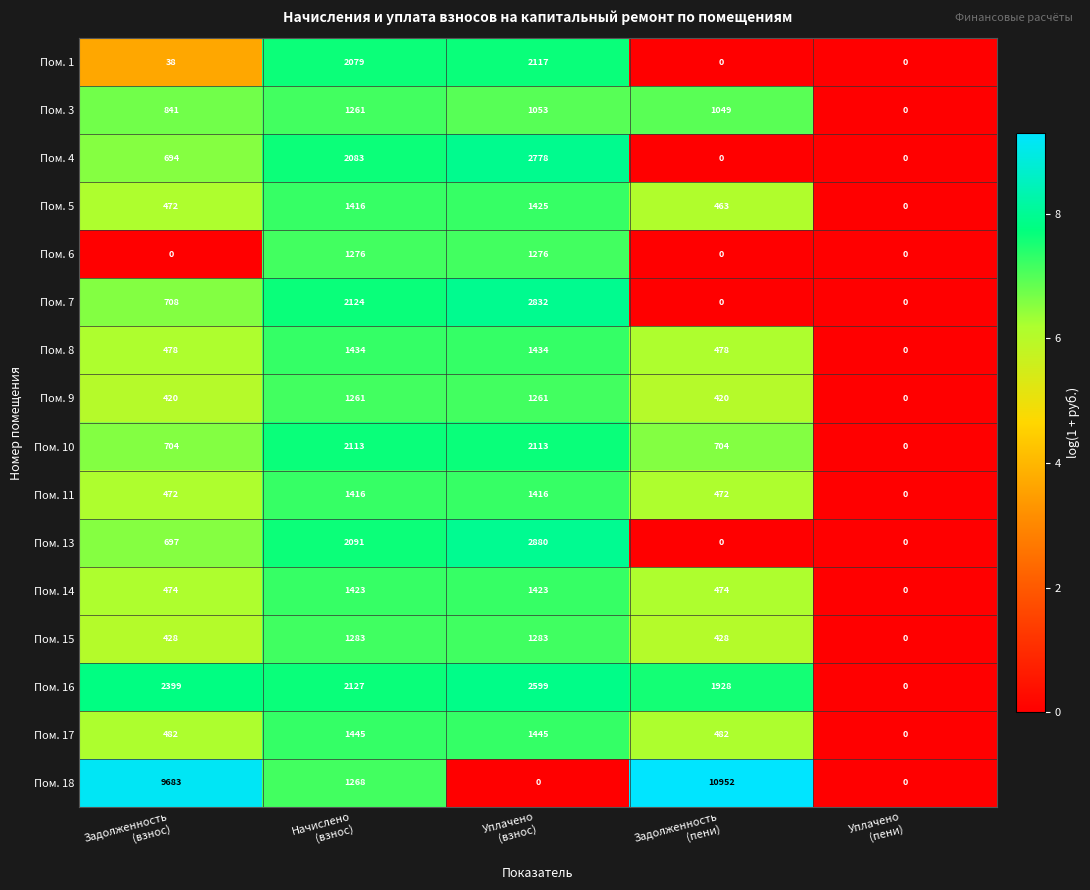

What is the maximum value shown in the chart?

10952